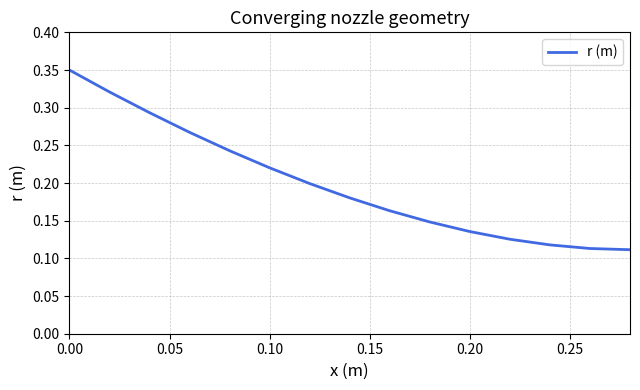

Count the number of categories in the chart.

15